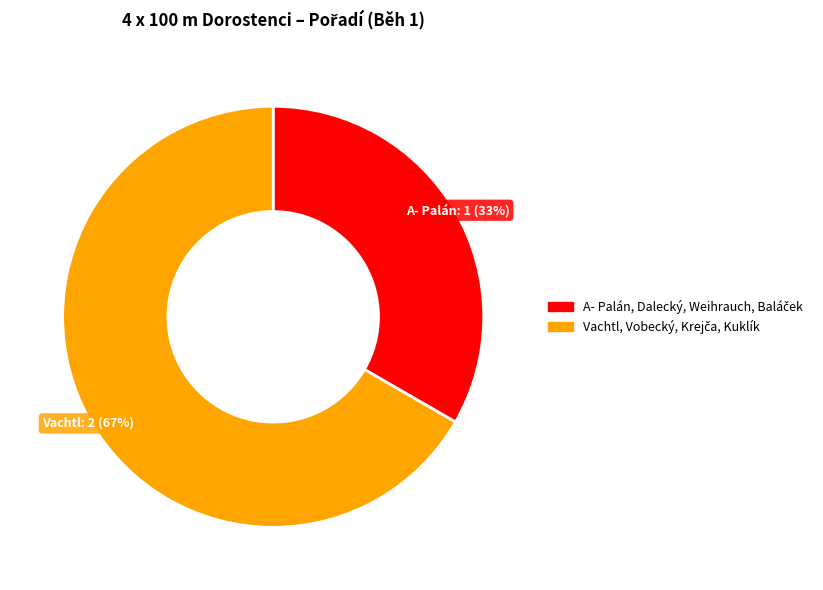

To the nearest percent, what is the average slice percentage?

50%